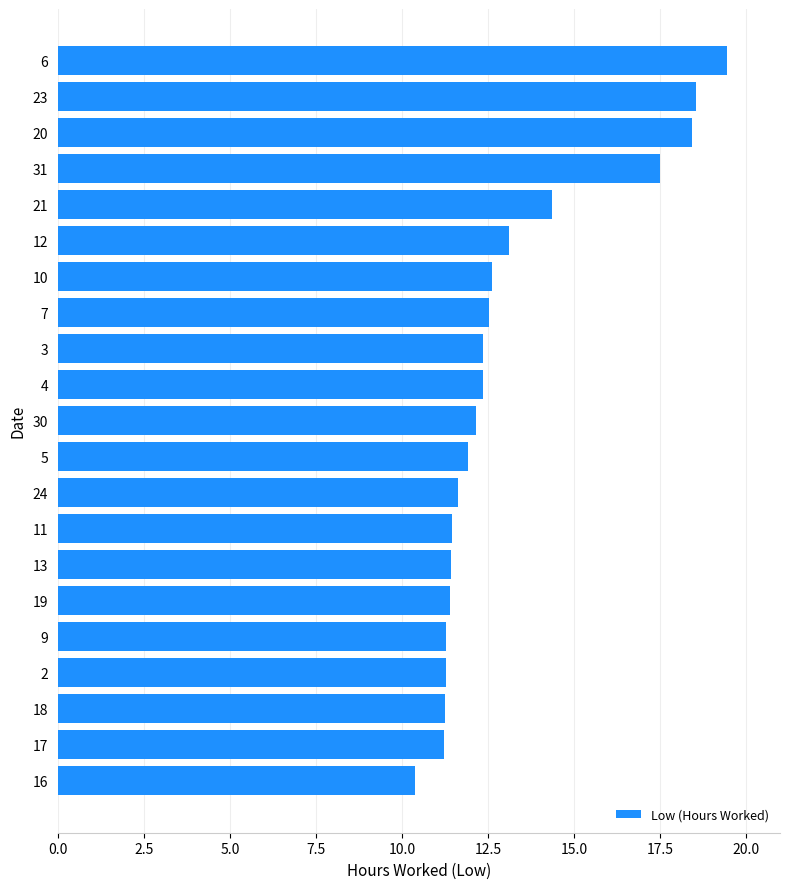

How many bars are there in total?

21